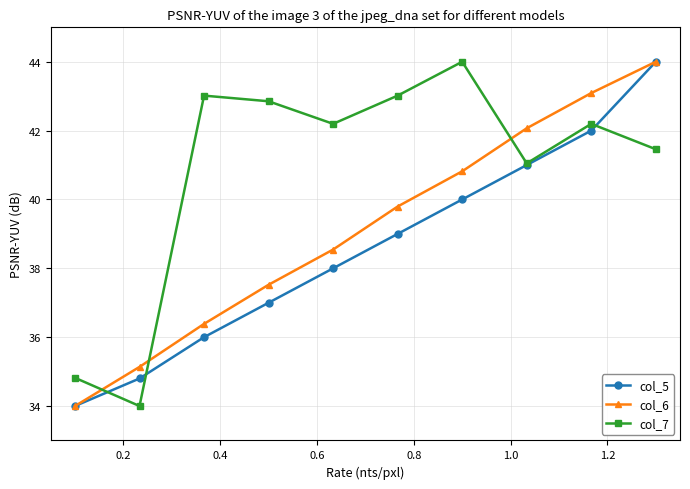

Which series has the largest total across all categories?

col_7